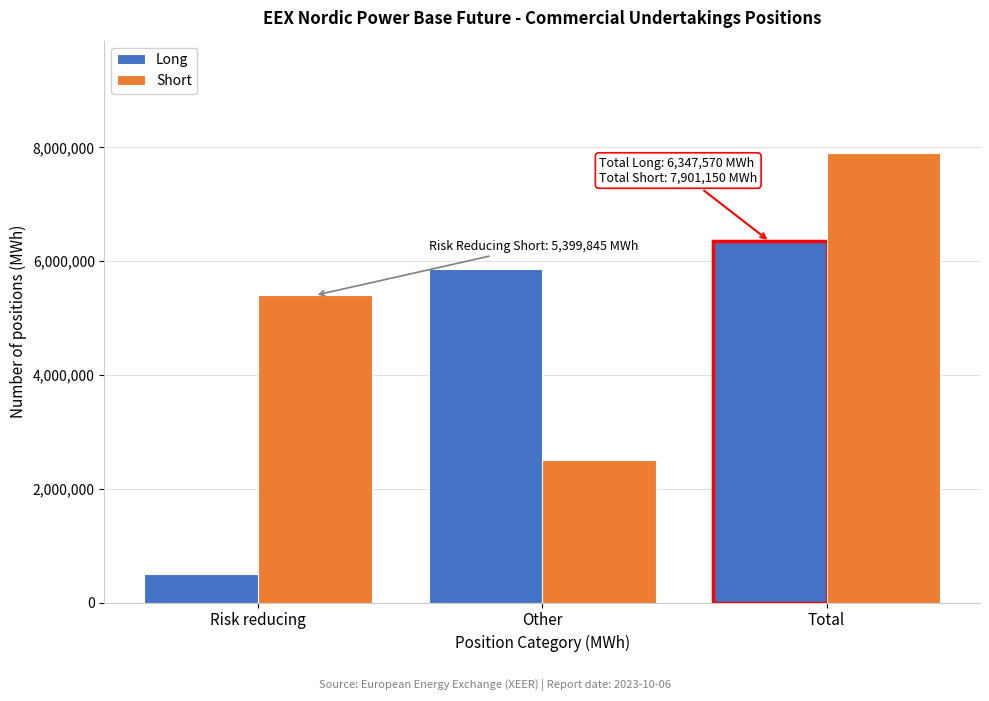

Reading left to right, extract all data points from this chart.

Long: Risk reducing=493444	Other=5854126	Total=6347570
Short: Risk reducing=5399845	Other=2501305	Total=7901150